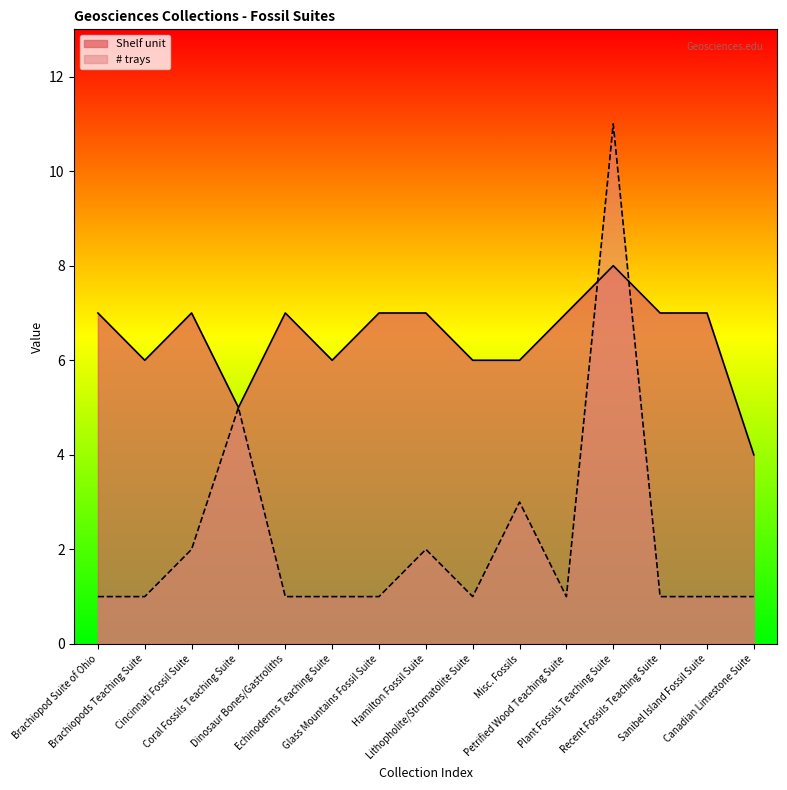

What is the difference between the Shelf unit values at Cincinnati Fossil Suite and Brachiopods Teaching Suite?

1